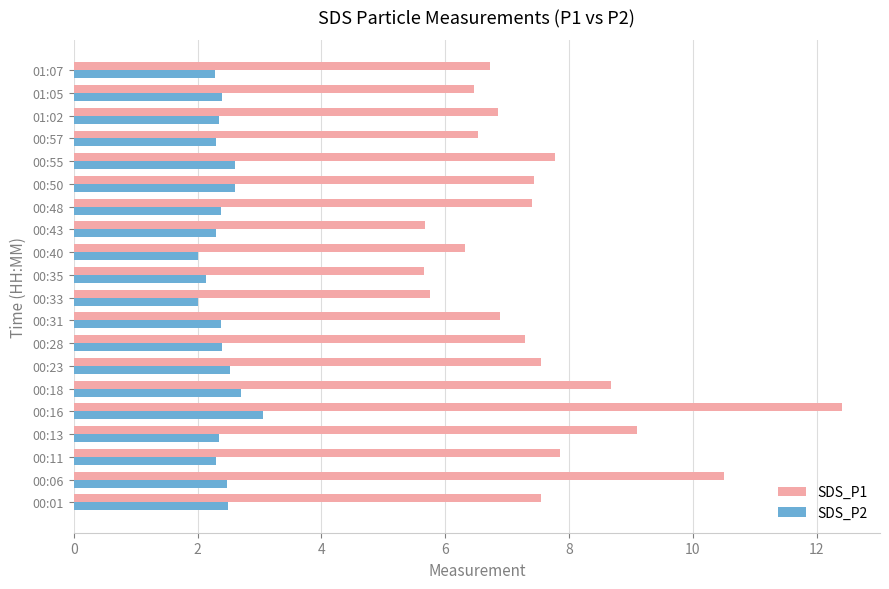

What is the greatest value displayed?

12.4